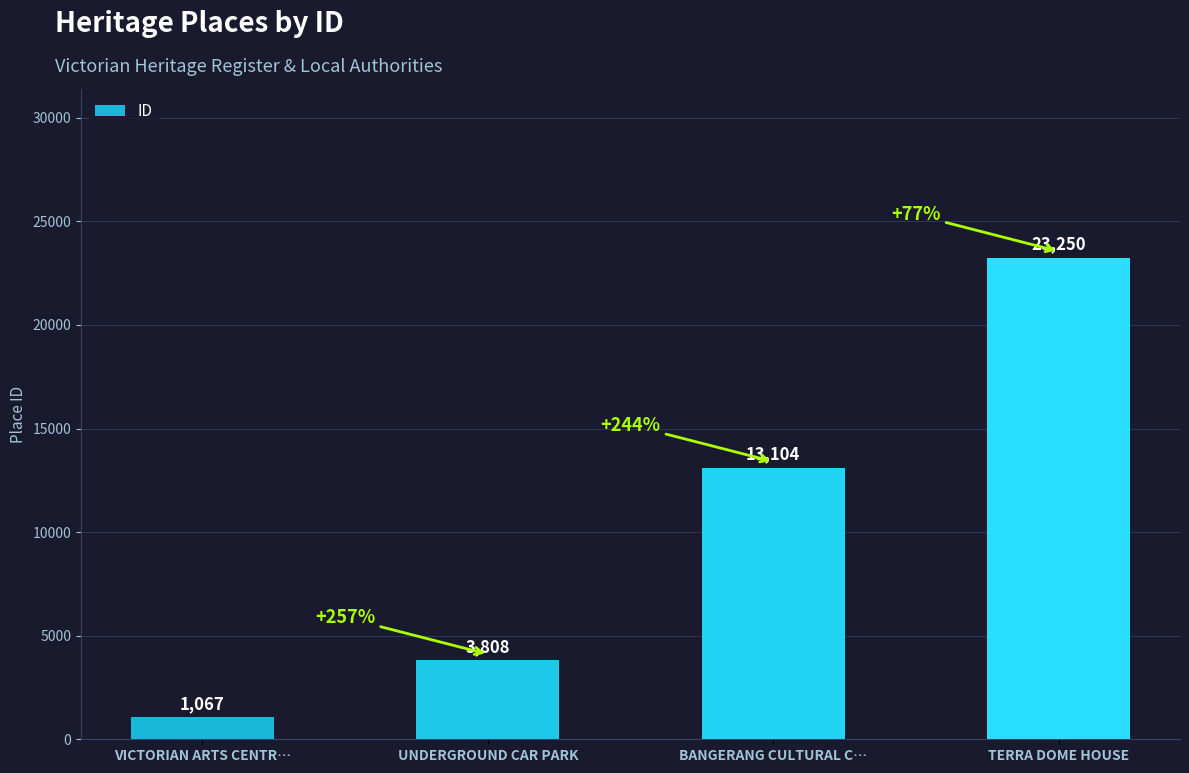

Are the bars grouped side by side (vs. stacked)?

No